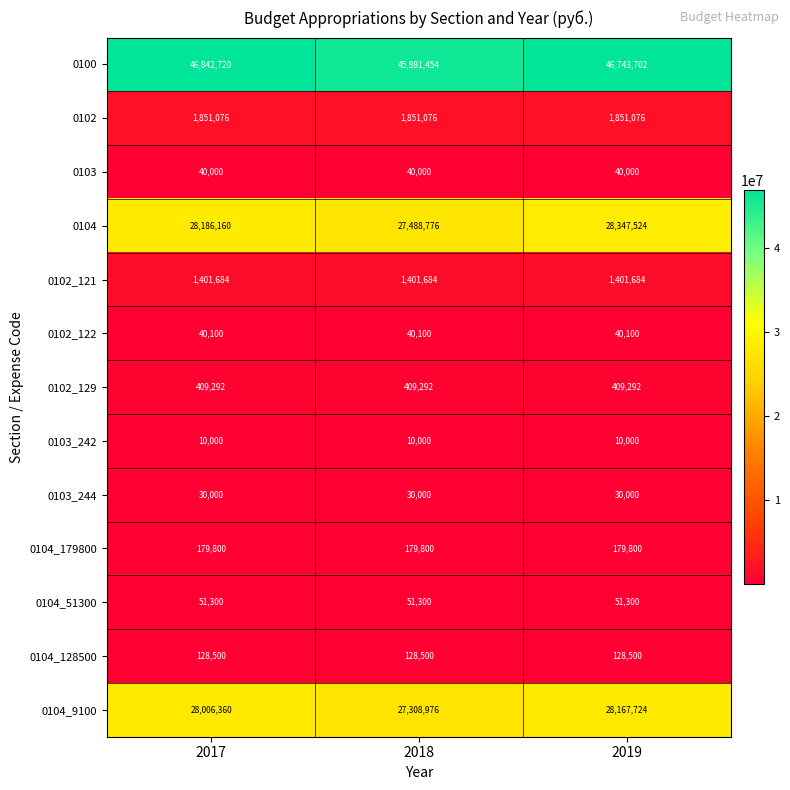

At which category is the sum across all series the highest?

2019